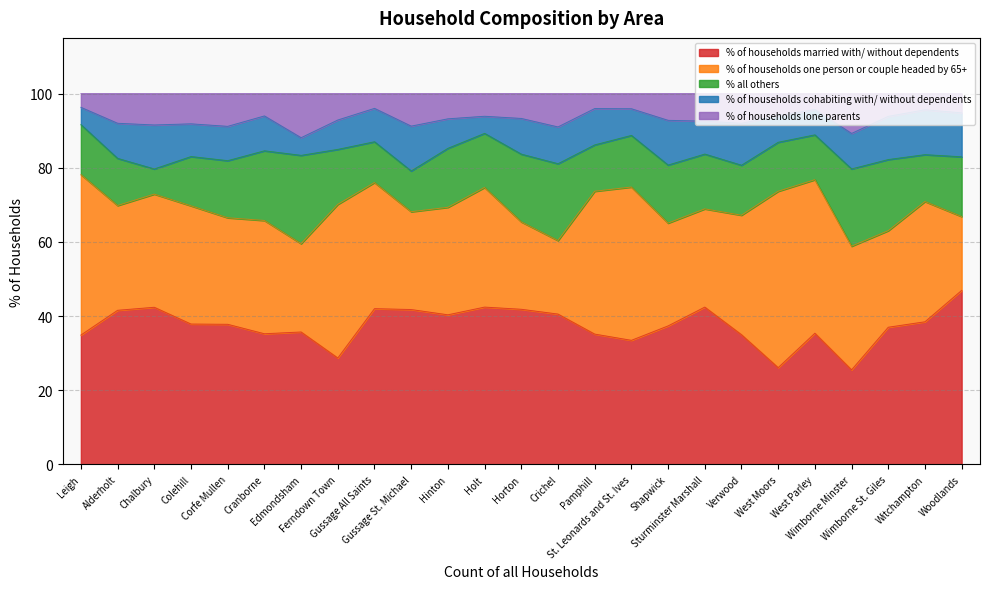

What is the sum of the % of households cohabiting with/ without dependents values at Crichel and Gussage St. Michael?

22.0